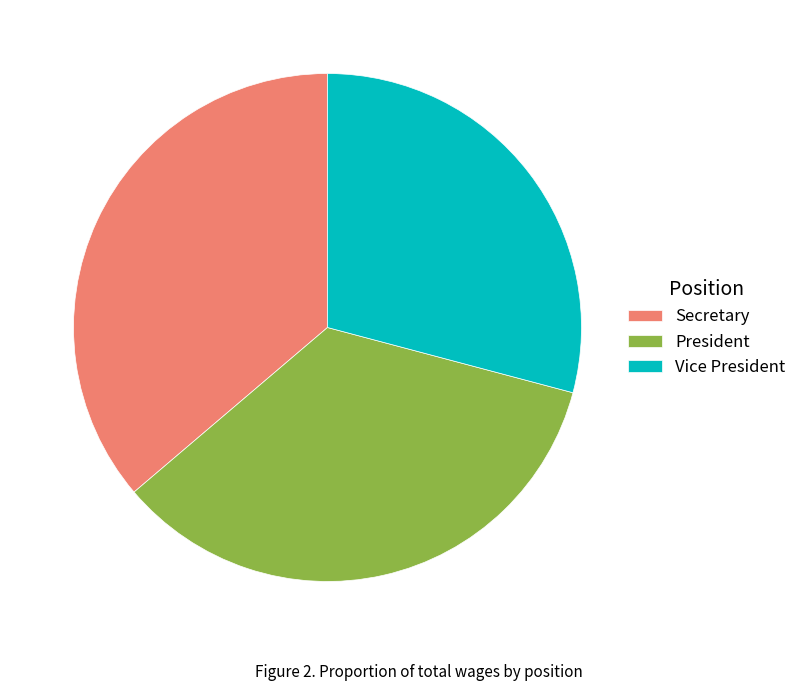

Between Secretary and President, which is larger?

Secretary